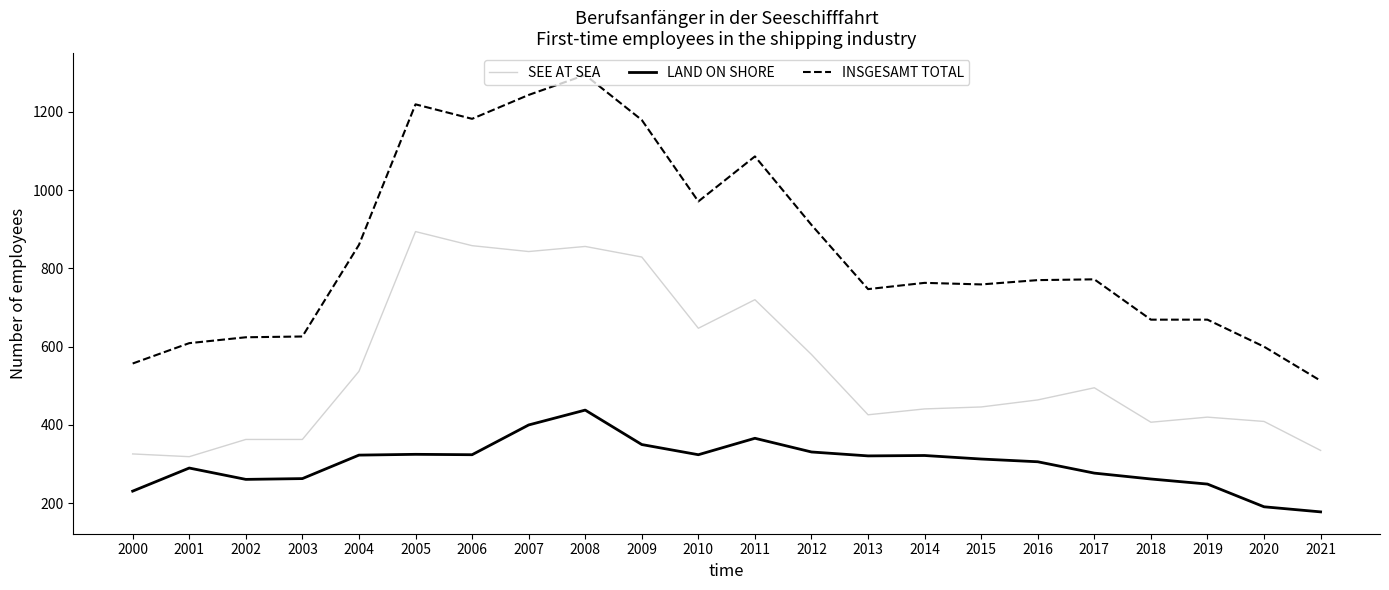

Which category has the highest value in the SEE AT SEA series?

2005